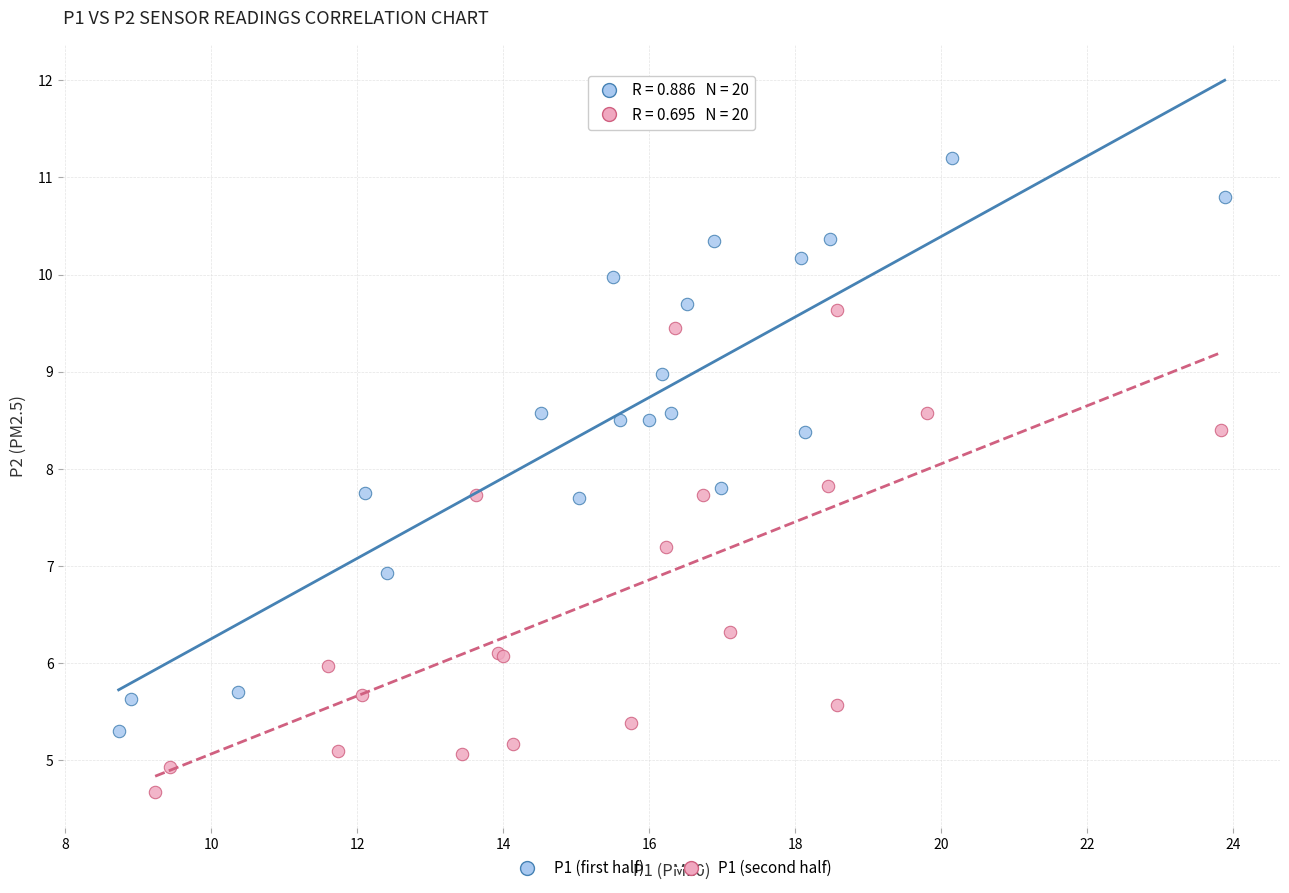

Which series has the widest spread of Y values?

P1 (first half)